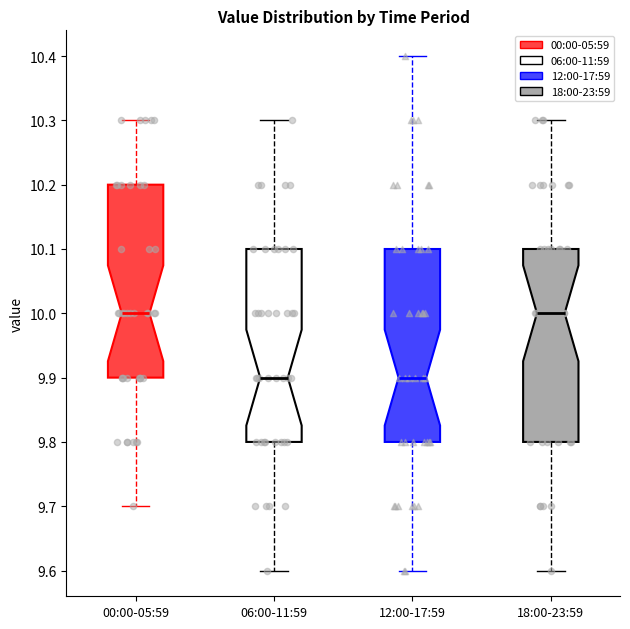

Reading left to right, read every box against the y-axis: the position of its median line, the range the box covers, and the ends of its whiskers. The values are not printed on the chart, so give them approximately, as read against the axis.

00:00-05:59: median 10.0, box 9.9 to 10.2, whiskers 9.7 to 10.3
06:00-11:59: median 9.9, box 9.8 to 10.1, whiskers 9.6 to 10.3
12:00-17:59: median 9.9, box 9.8 to 10.1, whiskers 9.6 to 10.4
18:00-23:59: median 10.0, box 9.8 to 10.1, whiskers 9.6 to 10.3